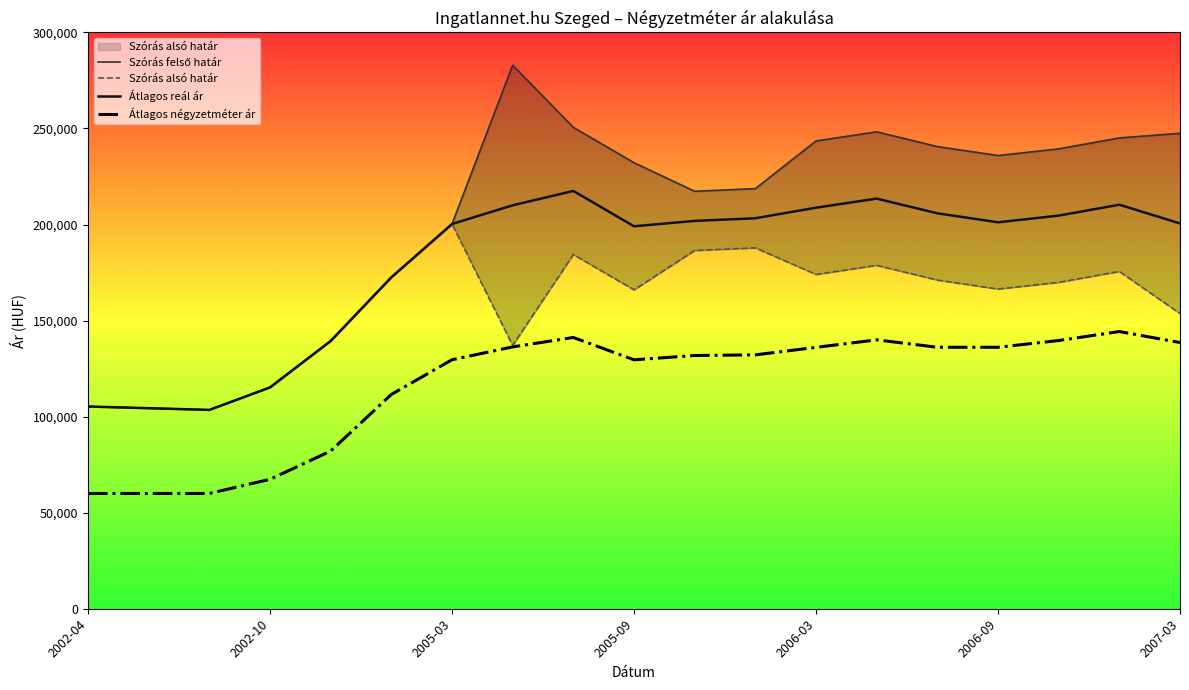

True or false: Átlagos reál ár and Átlagos négyzetméter ár intersect in this chart.

False